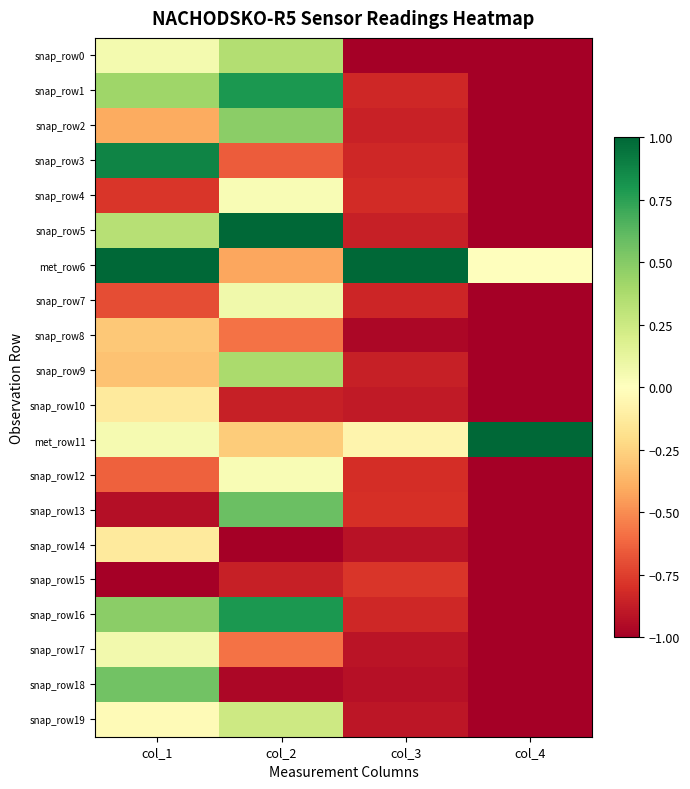

Which has a higher value, col_1 or col_4?

col_1